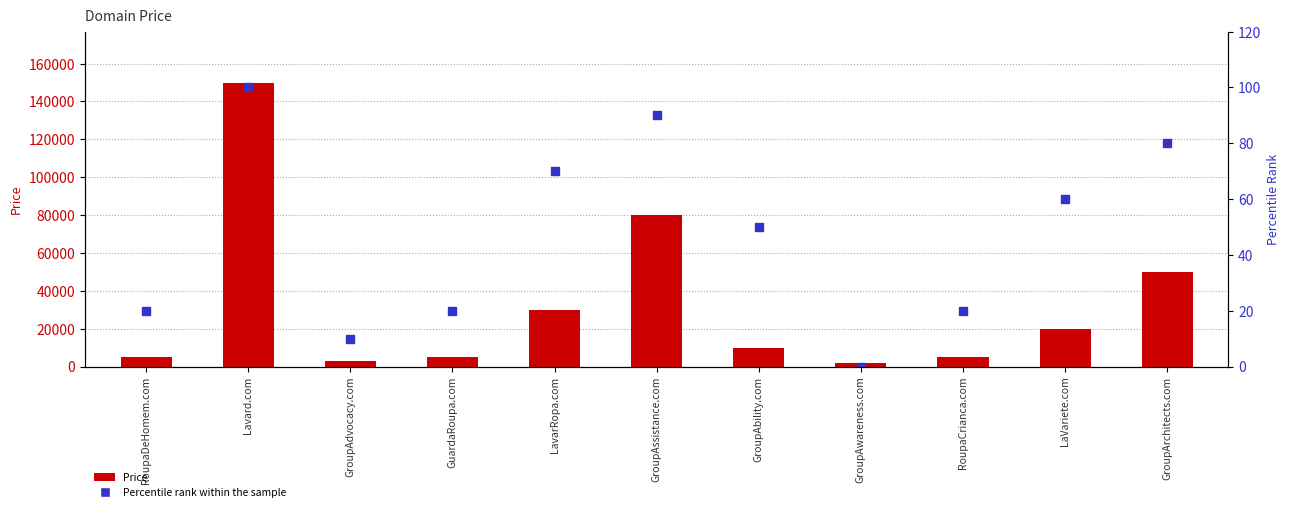

Read the Percentile rank within the sample value at LavarRopa.com, to the nearest 5.

70